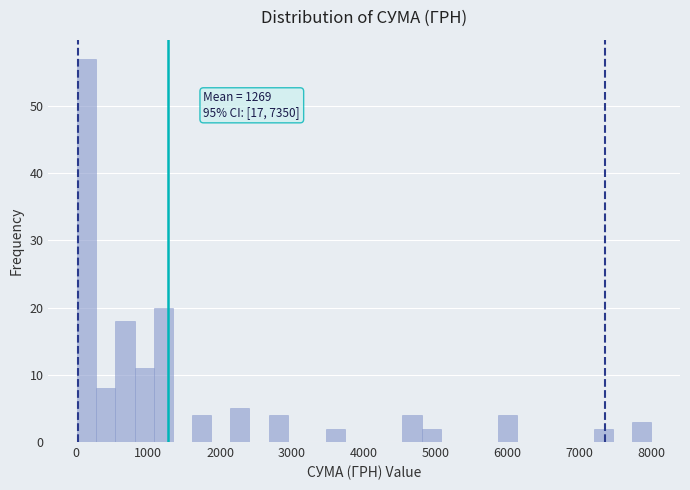

Around what value on the x-axis is the tallest bar? Give the approximate position of its centre, as read against the axis.

100